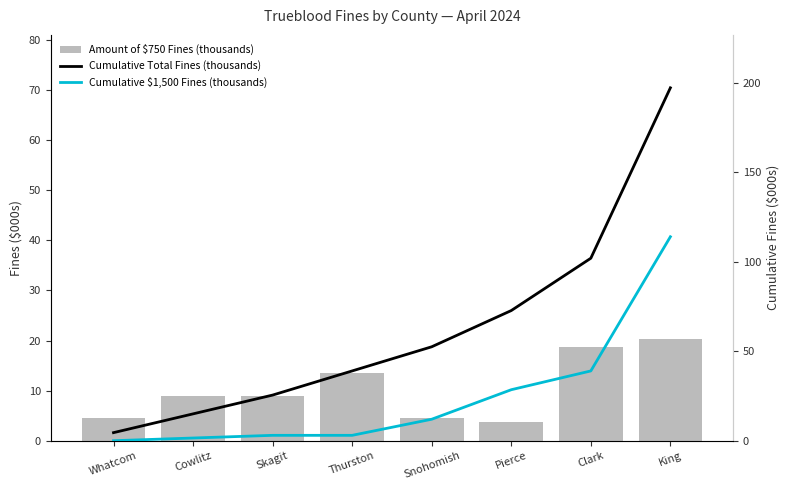

Reading left to right, what are all the values shown in this chart?

Amount of $750 Fines (thousands): Whatcom=4.5	Cowlitz=9.0	Skagit=9.0	Thurston=13.5	Snohomish=4.5	Pierce=3.8	Clark=18.8	King=20.2
Cumulative Total Fines (thousands): Whatcom=4.5	Cowlitz=15.0	Skagit=25.5	Thurston=39.0	Snohomish=52.5	Pierce=72.8	Clark=102.0	King=197.2
Cumulative $1,500 Fines (thousands): Whatcom=0.0	Cowlitz=1.5	Skagit=3.0	Thurston=3.0	Snohomish=12.0	Pierce=28.5	Clark=39.0	King=114.0